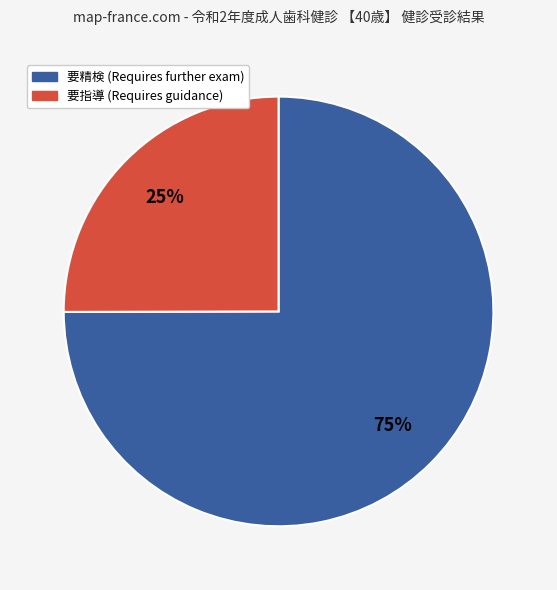

Does any single category account for the majority?

Yes